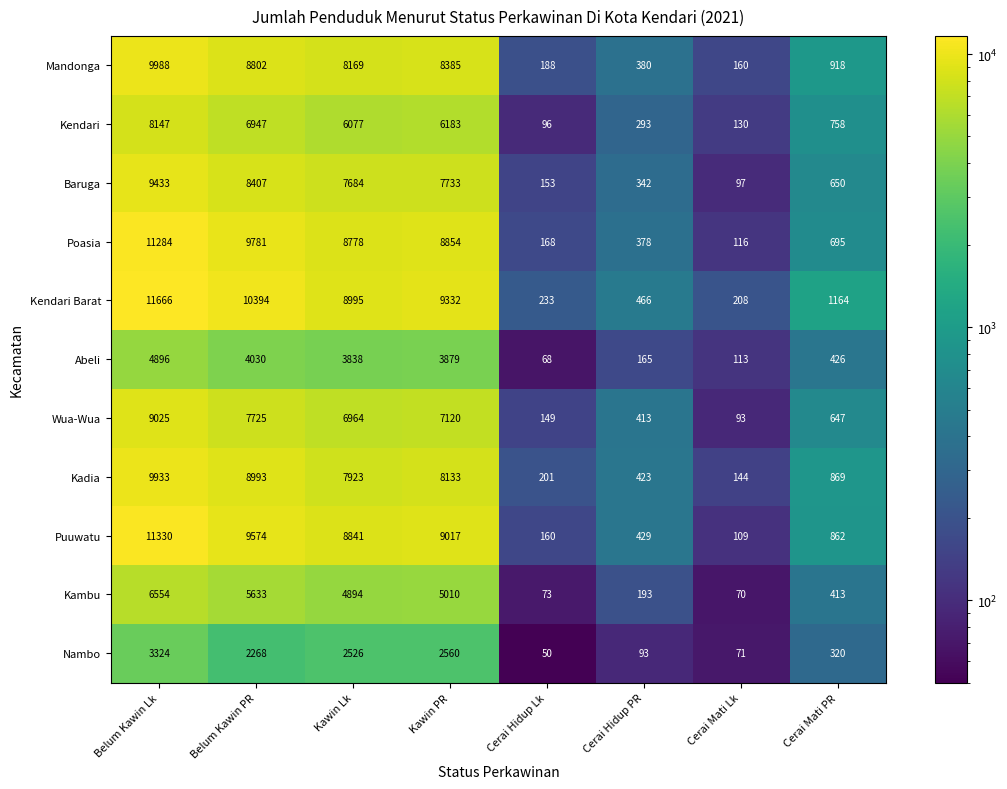

What is the difference between the highest and lowest values at Belum Kawin PR?

8126